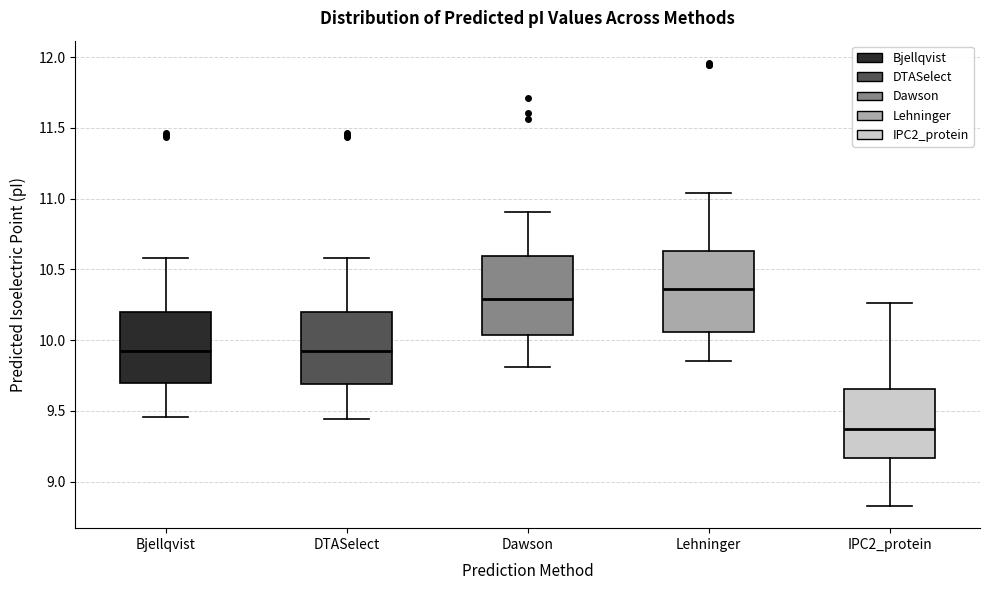

Where is the upper edge of the box for Bjellqvist on the y-axis? The values are not printed on the chart, so give them approximately, as read against the axis.

10.20